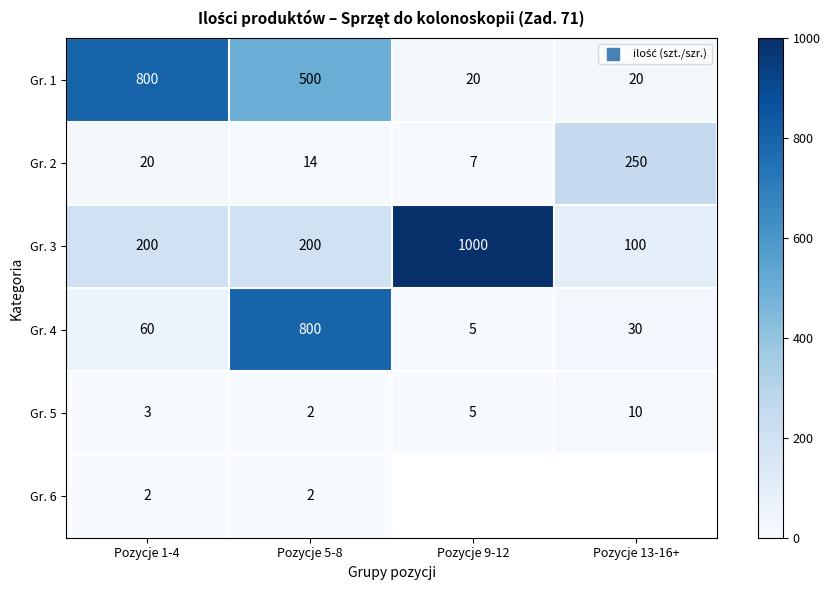

What is the spread (max minus min) of values at Pozycje 5-8?

798